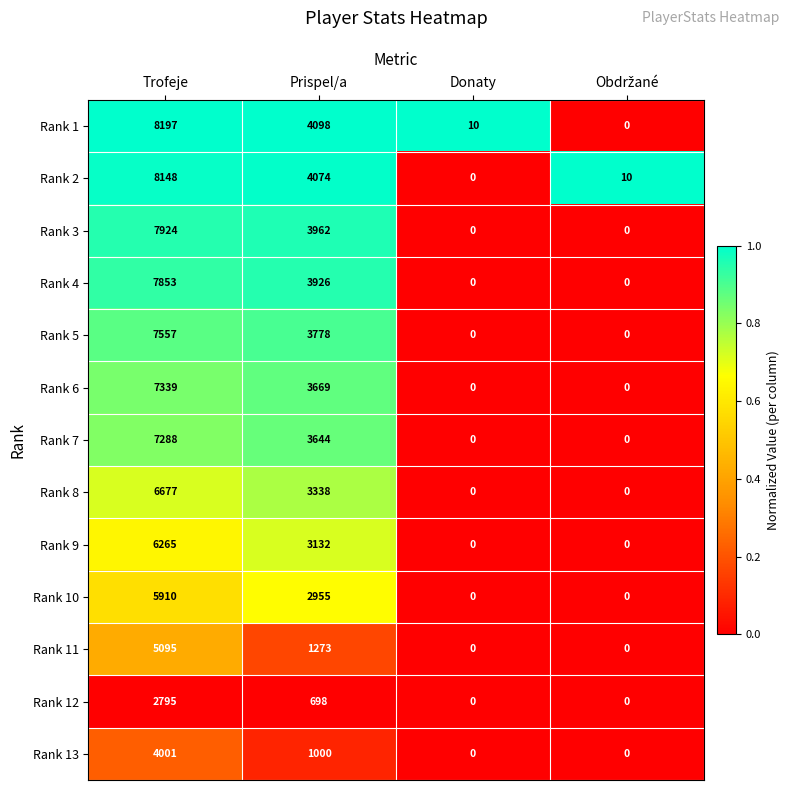

Count the number of categories in the chart.

4